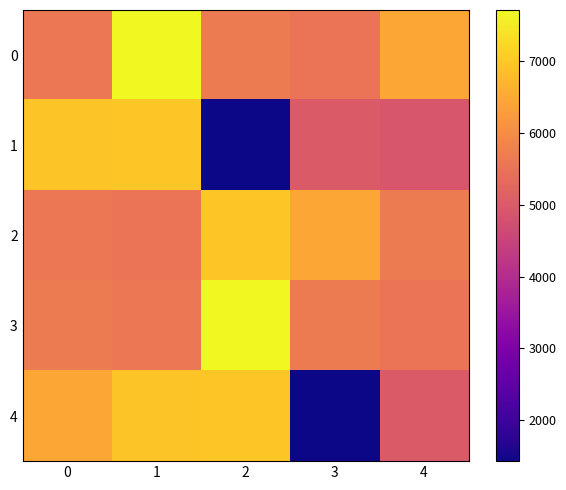

Which label corresponds to the largest value in the chart?

1